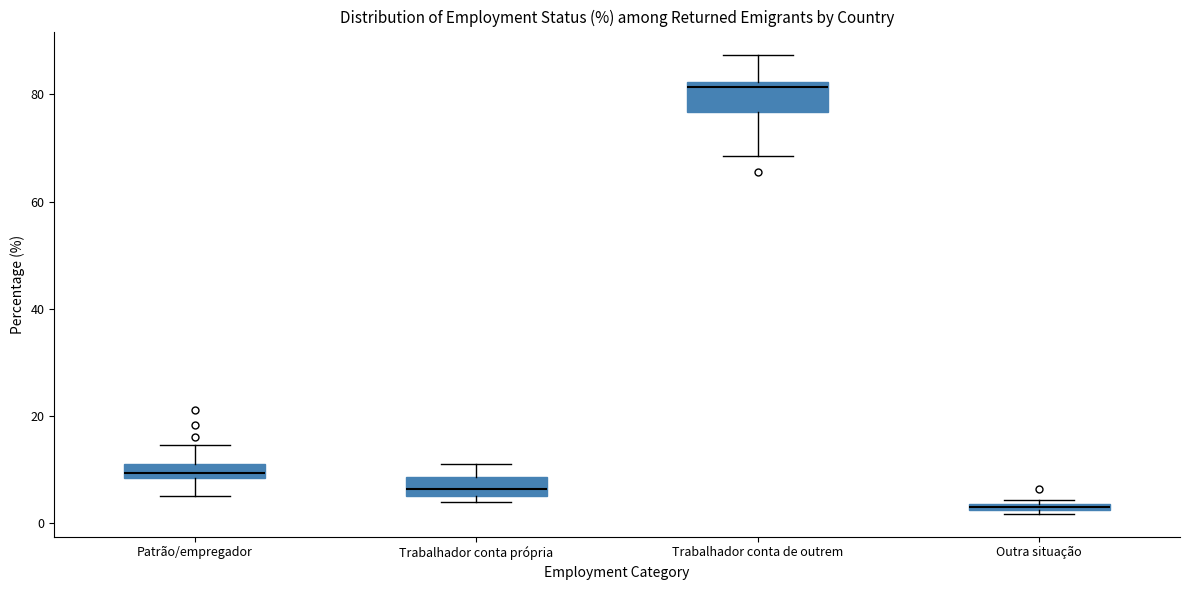

Where is the upper edge of the box for Trabalhador conta própria on the y-axis? The values are not printed on the chart, so give them approximately, as read against the axis.

8